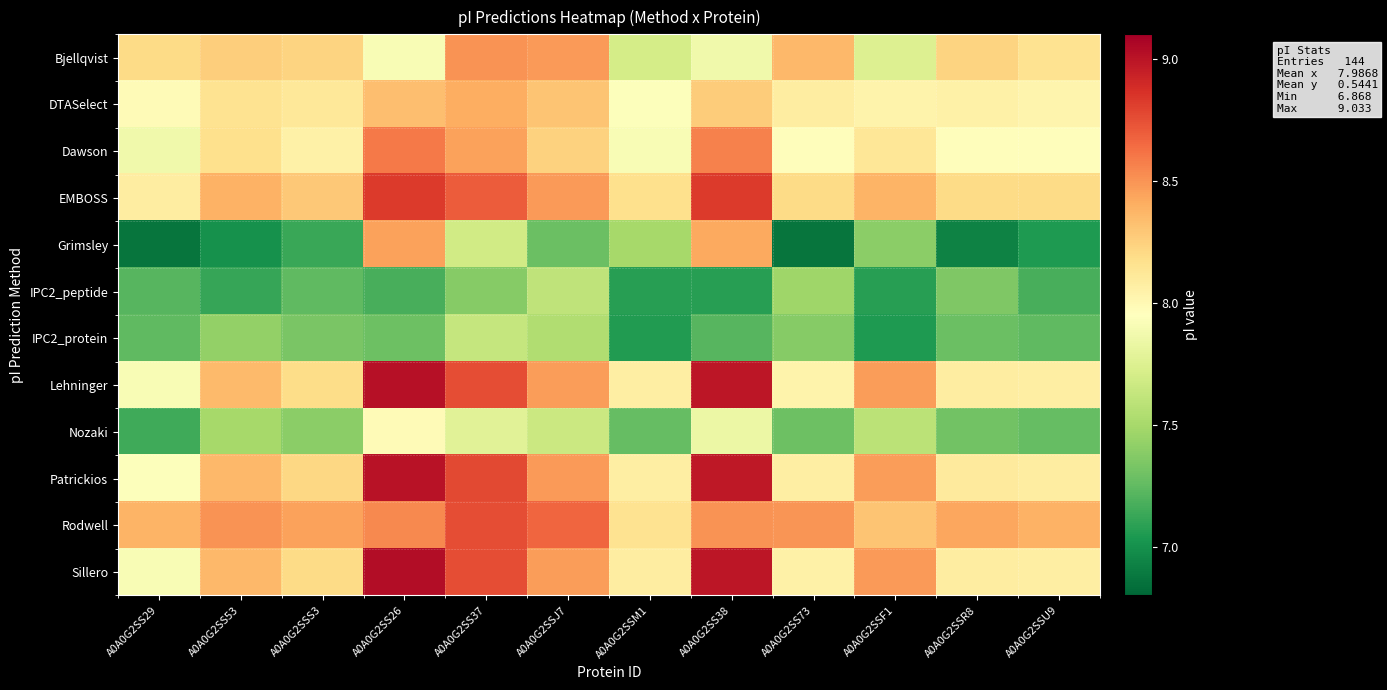

At which category is the sum across all series the highest?

A0A0G2SS26